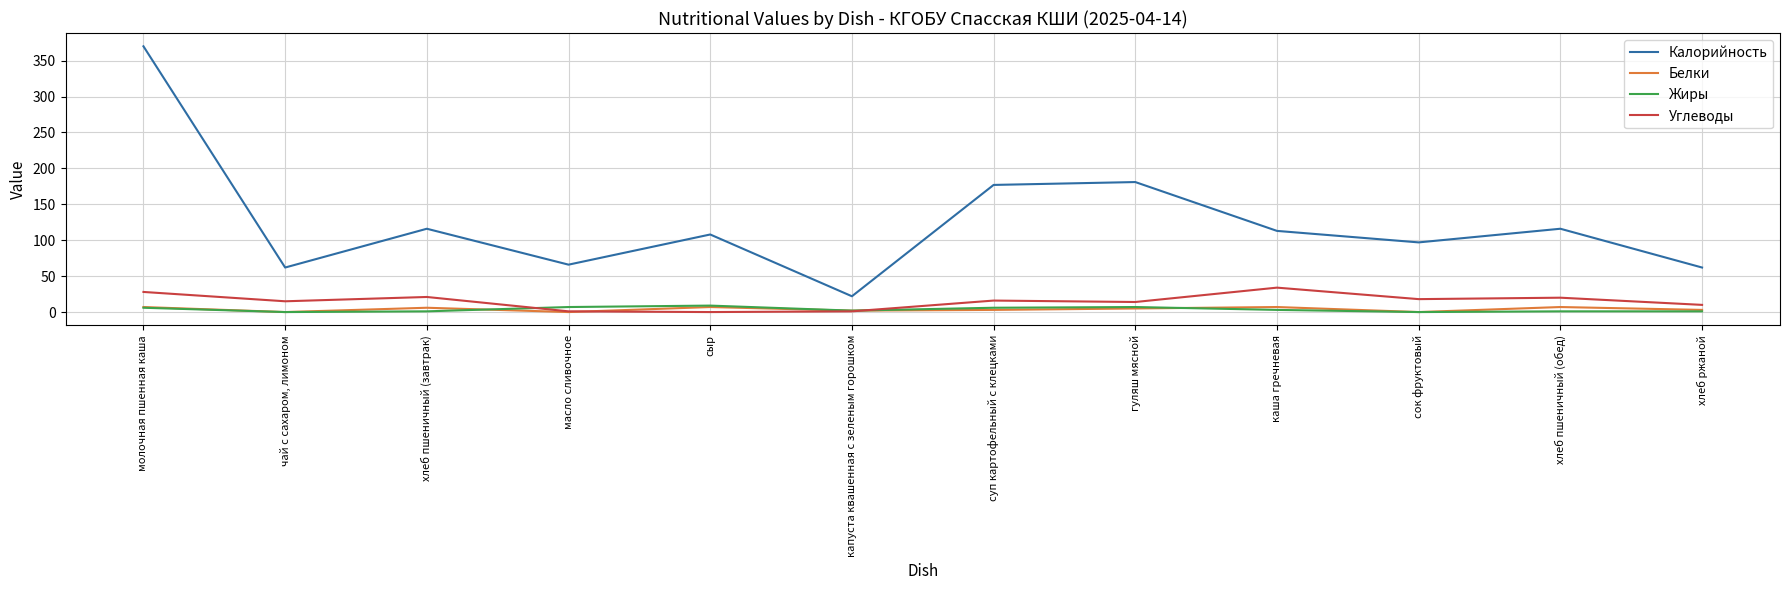

What is the sum of all Углеводы values?

178